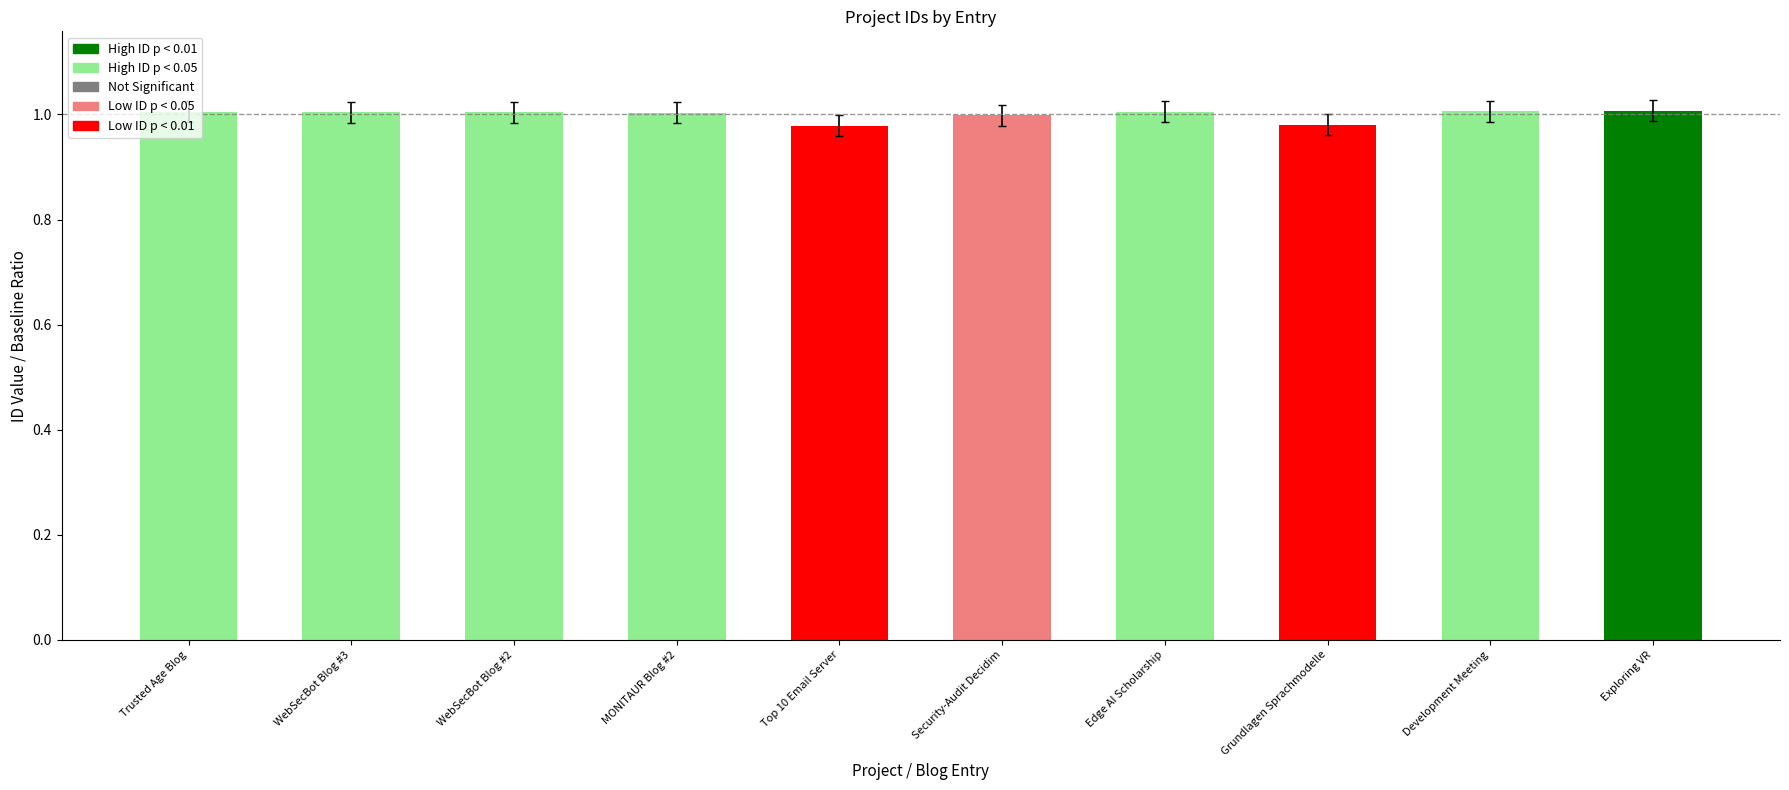

What is the value of the 2nd bar from the left?

1.0